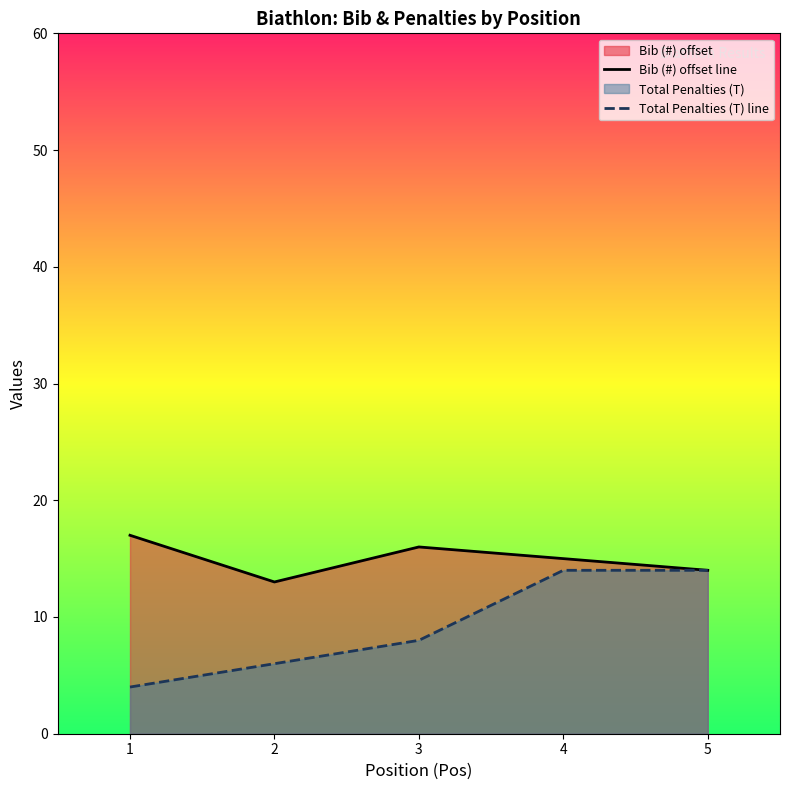

What is the difference between the Bib (#) offset line values at 4 and 2?

2